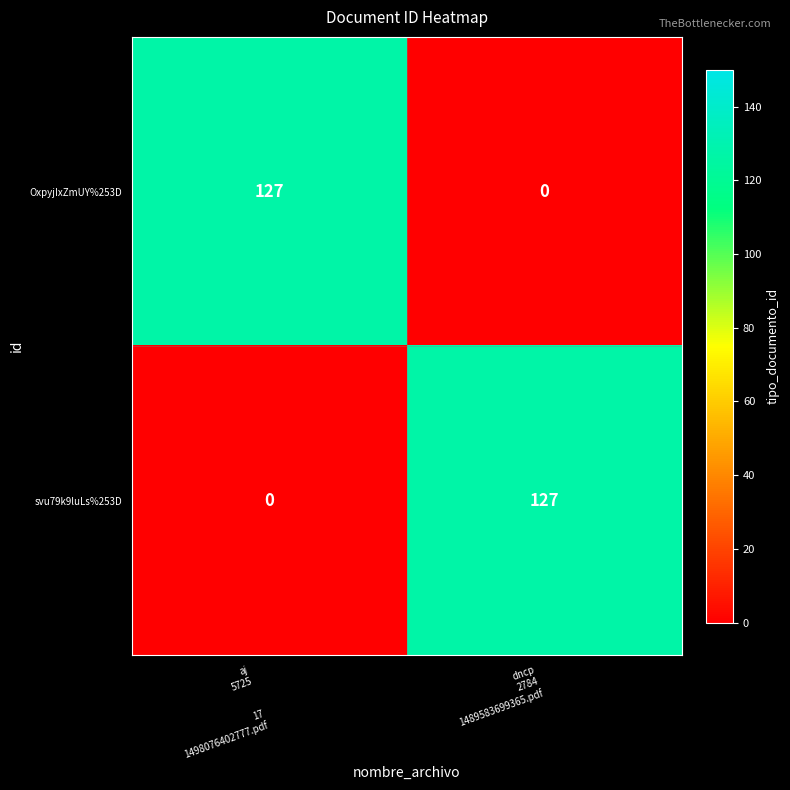

What is the greatest value displayed?

127